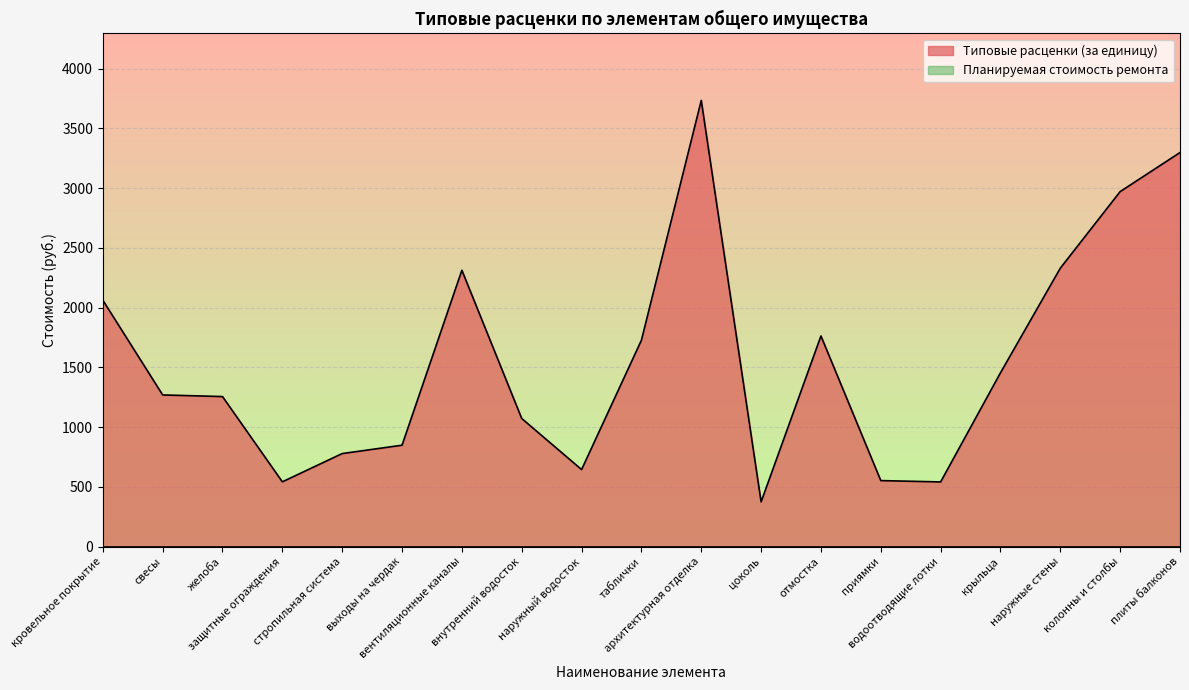

What value does the data have at желоба?

1256.0